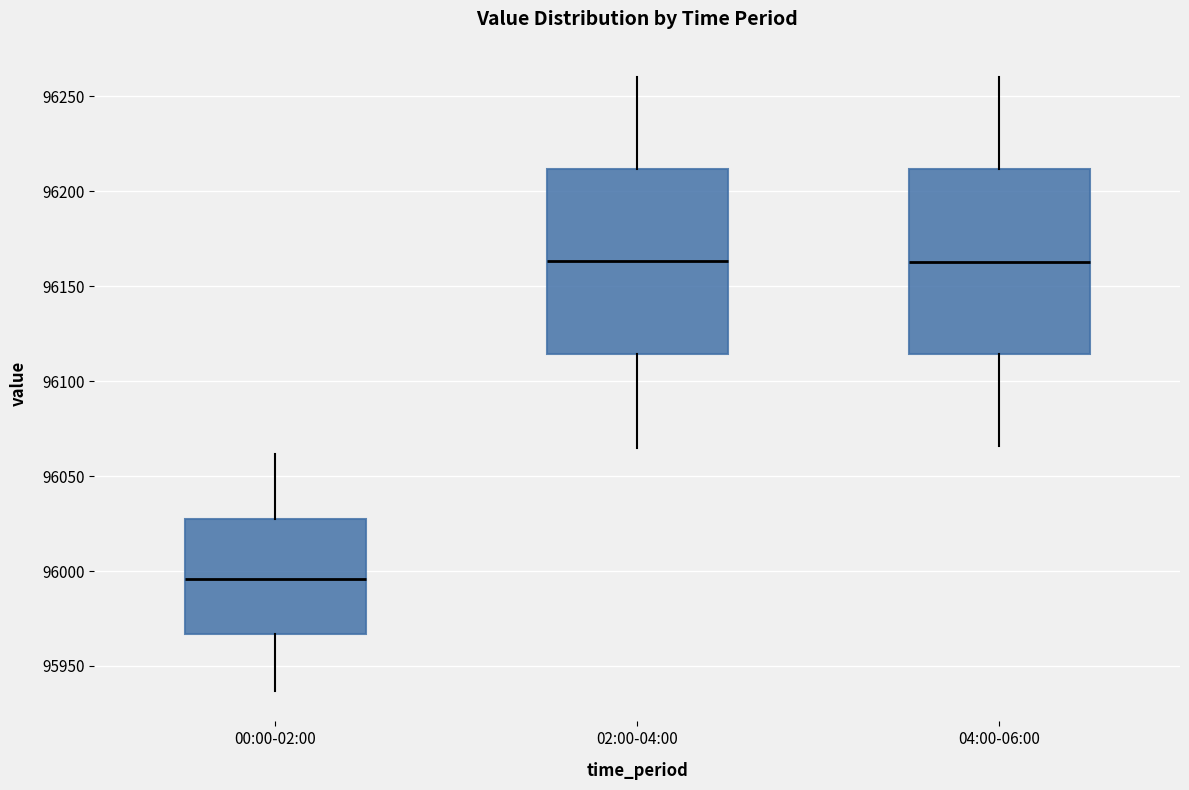

Where does the upper whisker of the box for 04:00-06:00 end on the y-axis? The values are not printed on the chart, so give them approximately, as read against the axis.

96260